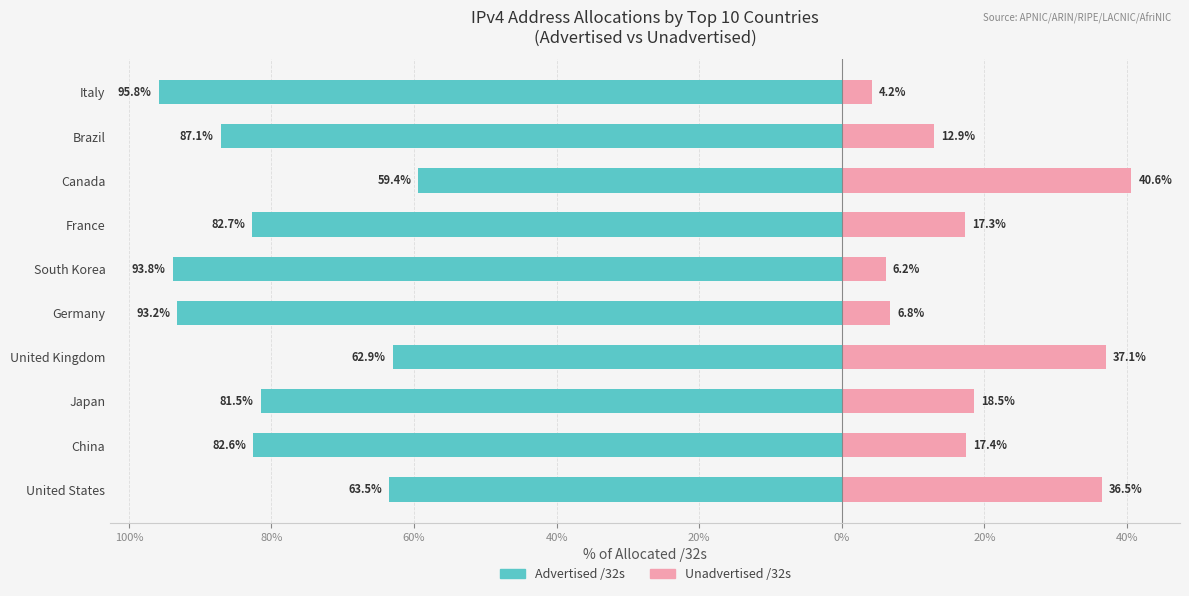

Reading left to right, transcribe all the data shown in this chart.

Advertised /32s: -63.5	-82.6	-81.5	-62.9	-93.2	-93.8	-82.7	-59.4	-87.1	-95.8
Unadvertised /32s: 36.5	17.4	18.5	37.1	6.8	6.2	17.3	40.6	12.9	4.2